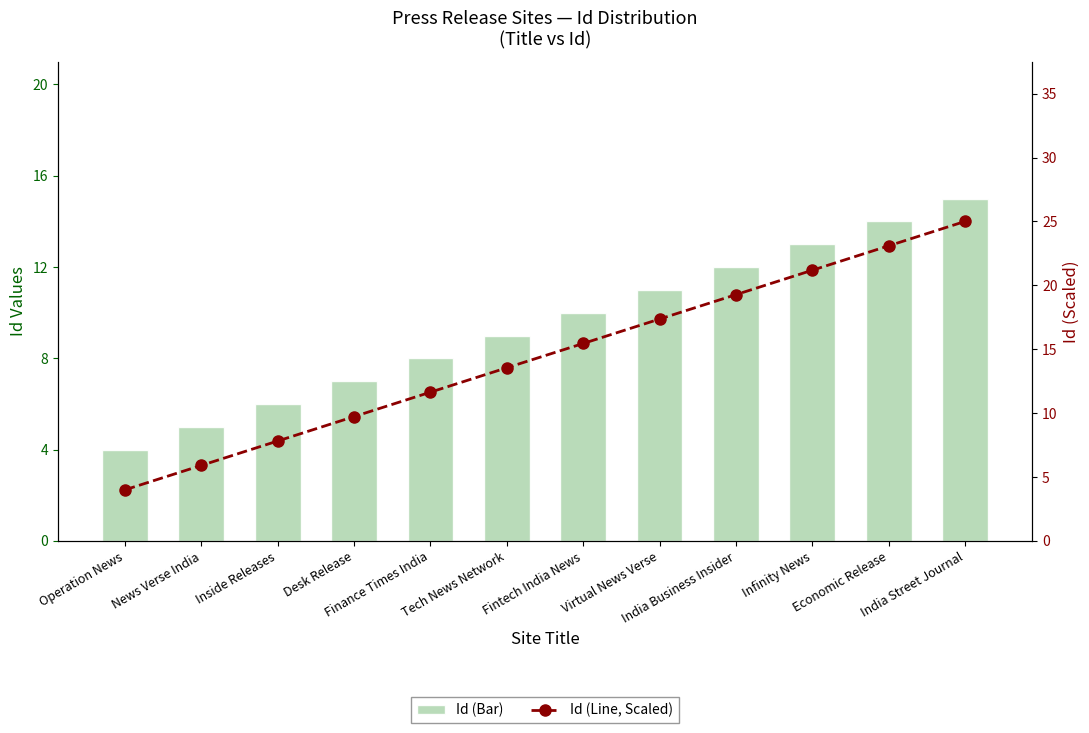

Which category has the highest value across all series?

India Street Journal